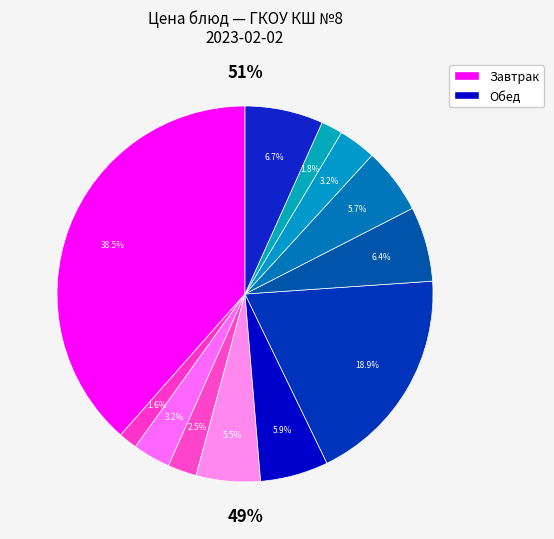

What is the ratio of the value at Яблоки свежие to the value at Суп молочный с макаронными?

1.1